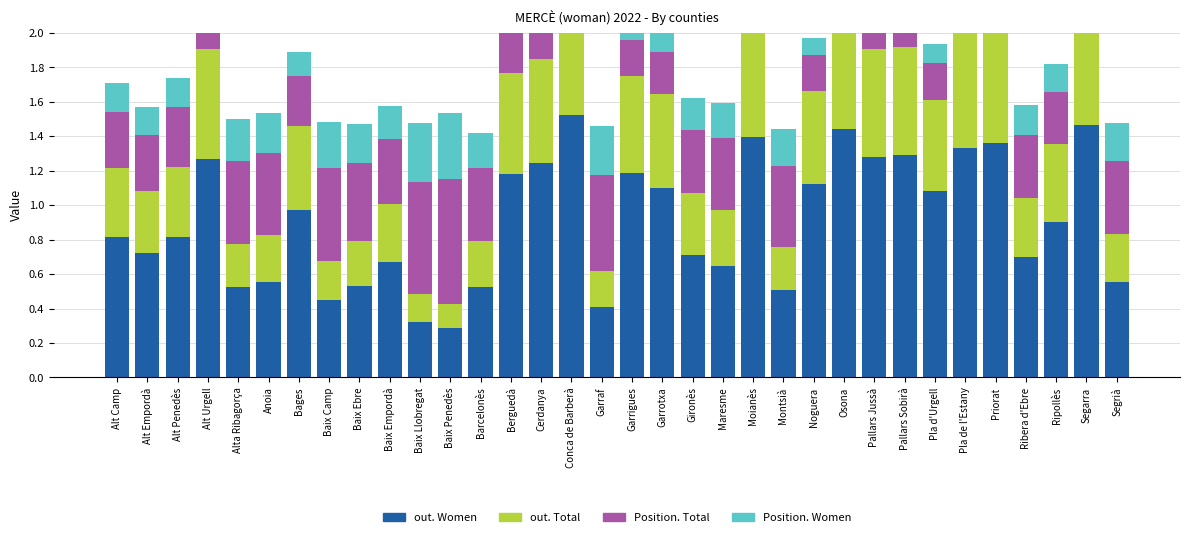

How many bars are there in each group?

4